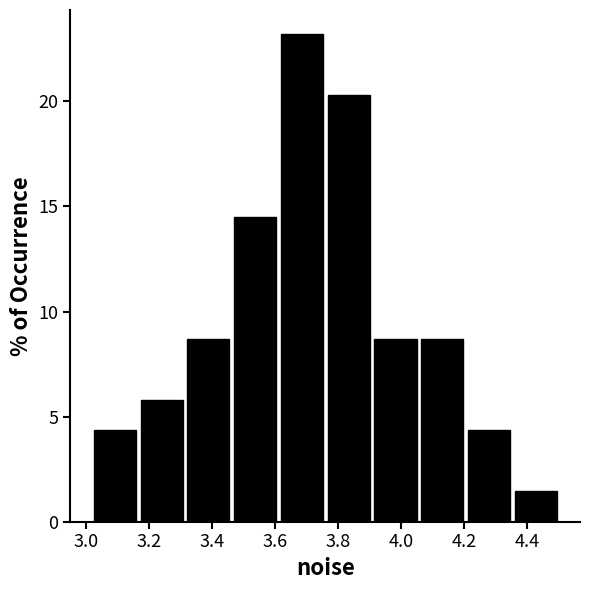

What is the height of the bar covering 3.18 to 3.32 on the x-axis? Neither the bar edges nor the heights are printed on the chart, so give them approximately, as read against the axes.

6.0